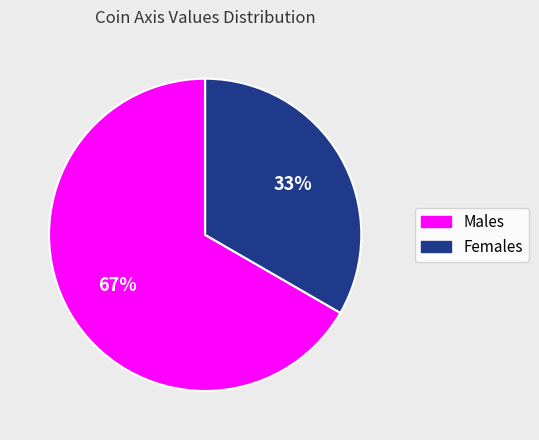

To the nearest percent, what is the average slice percentage?

50%